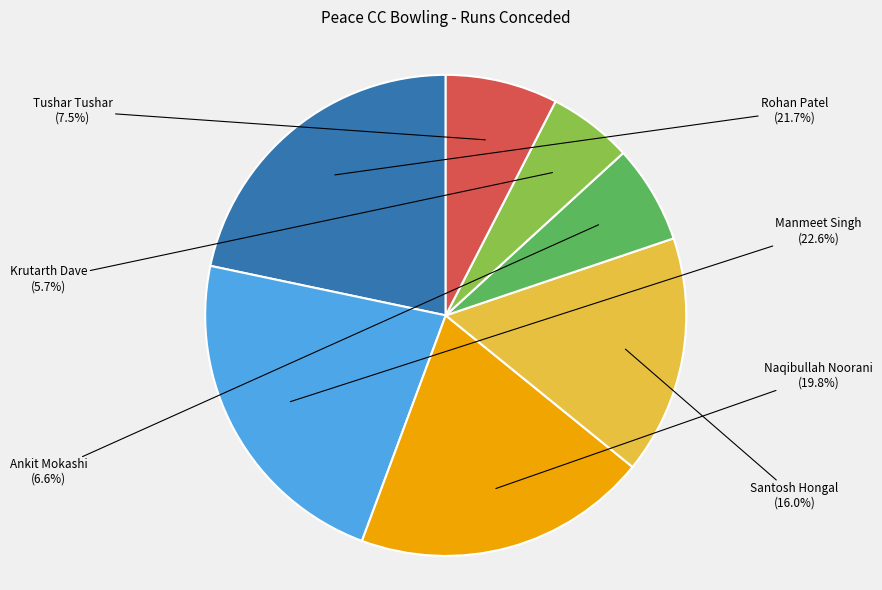

Is there any slice that represents more than half of the pie?

No